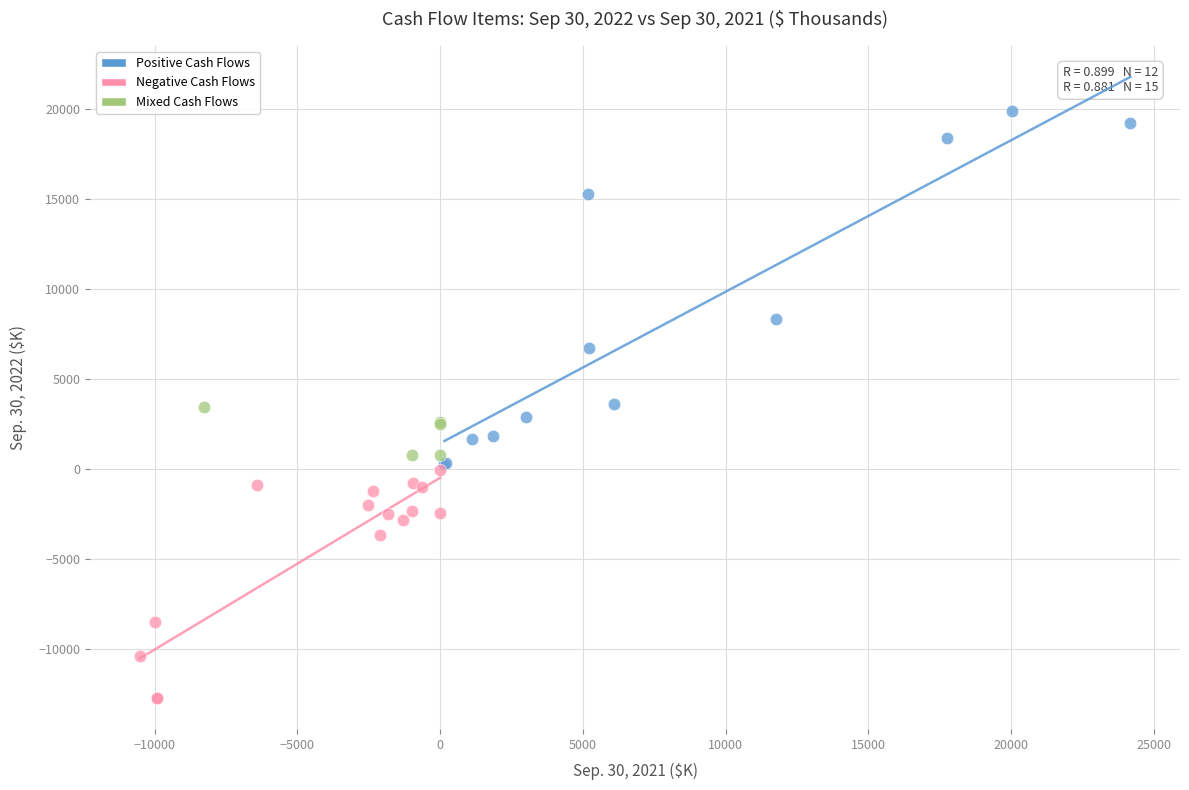

Which series has the widest spread of Y values?

Positive Cash Flows